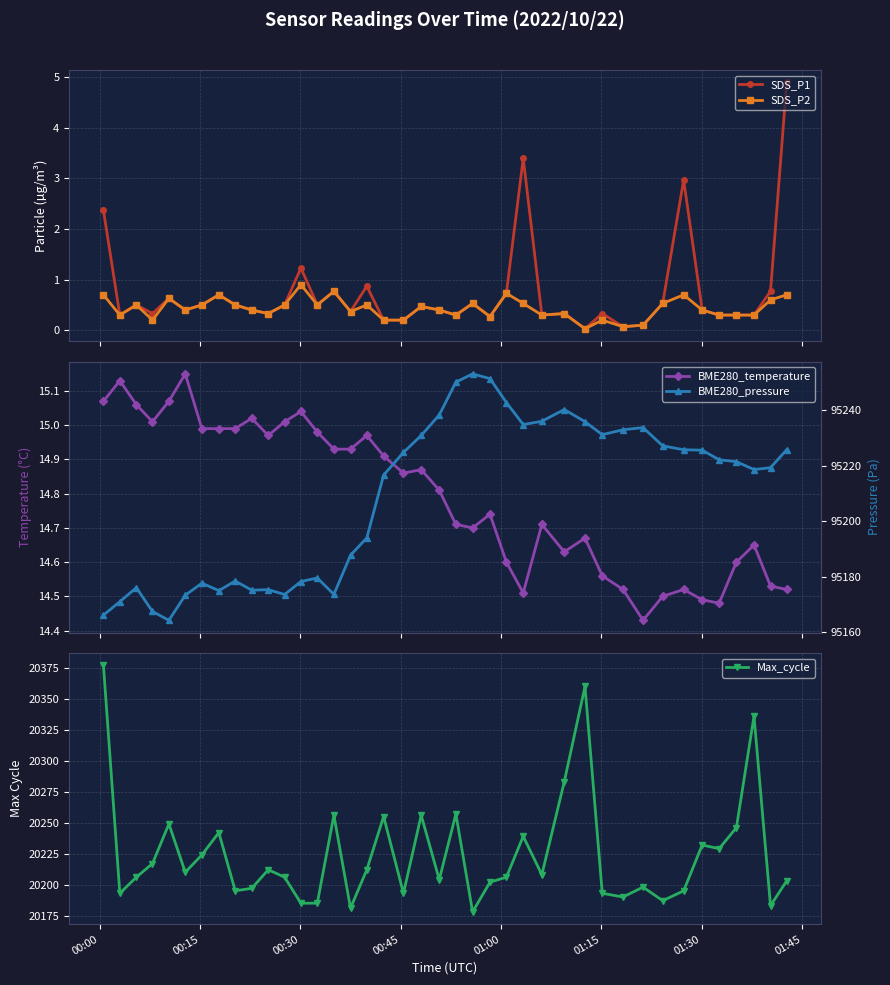

True or false: SDS_P2 has more than 0 points higher than both neighbors.

True